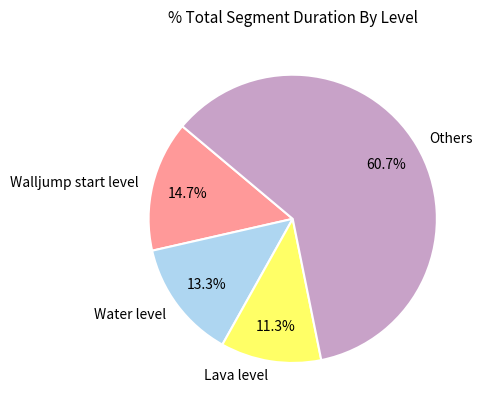

What percentage is NOT represented by Others?

39.3%